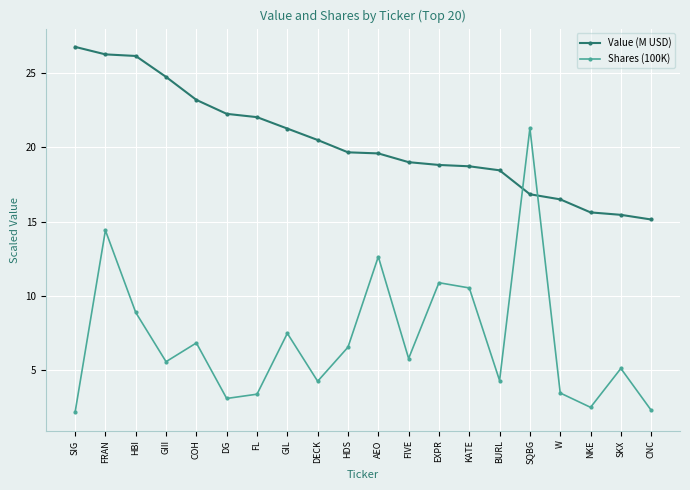

What is the maximum value for Value (M USD)?

26.8